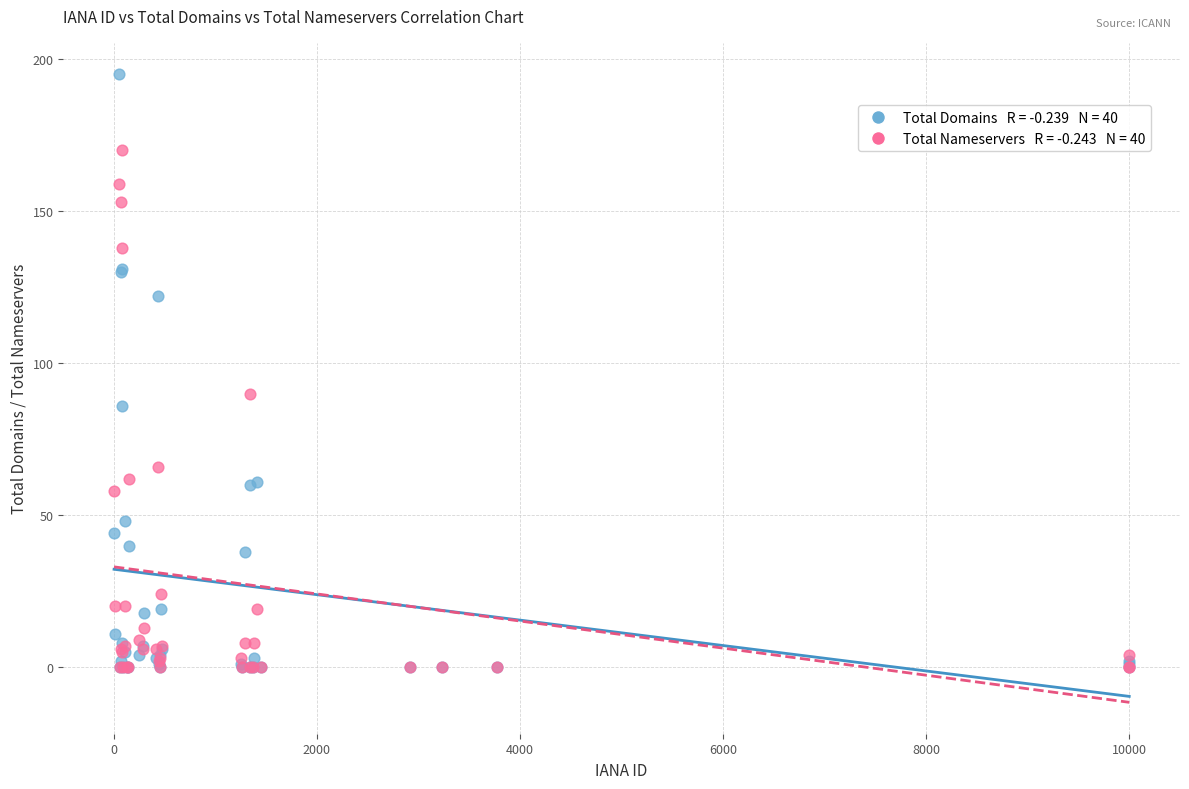

Across all series, what Y value is closest to 97?

90